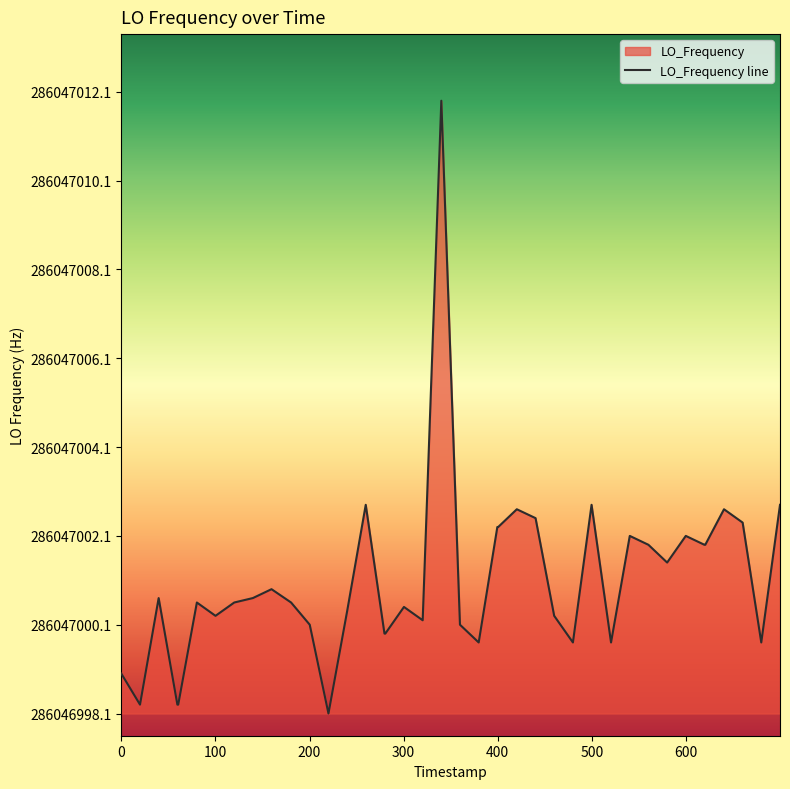

How many lines are shown in the chart?

1